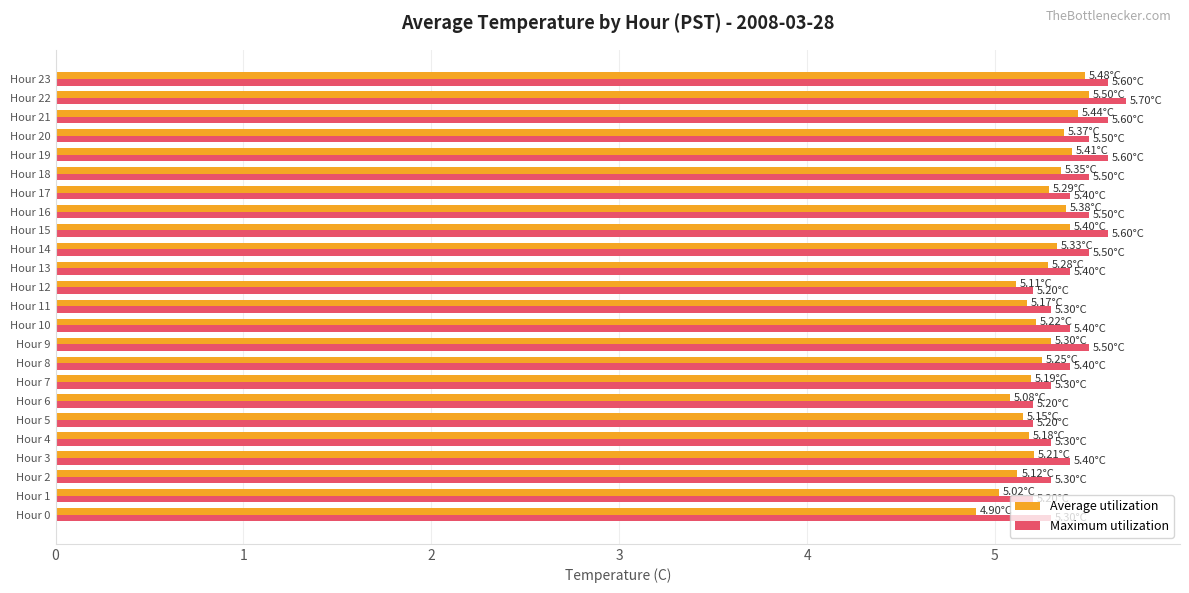

What is the average value of the Maximum utilization series?

5.4